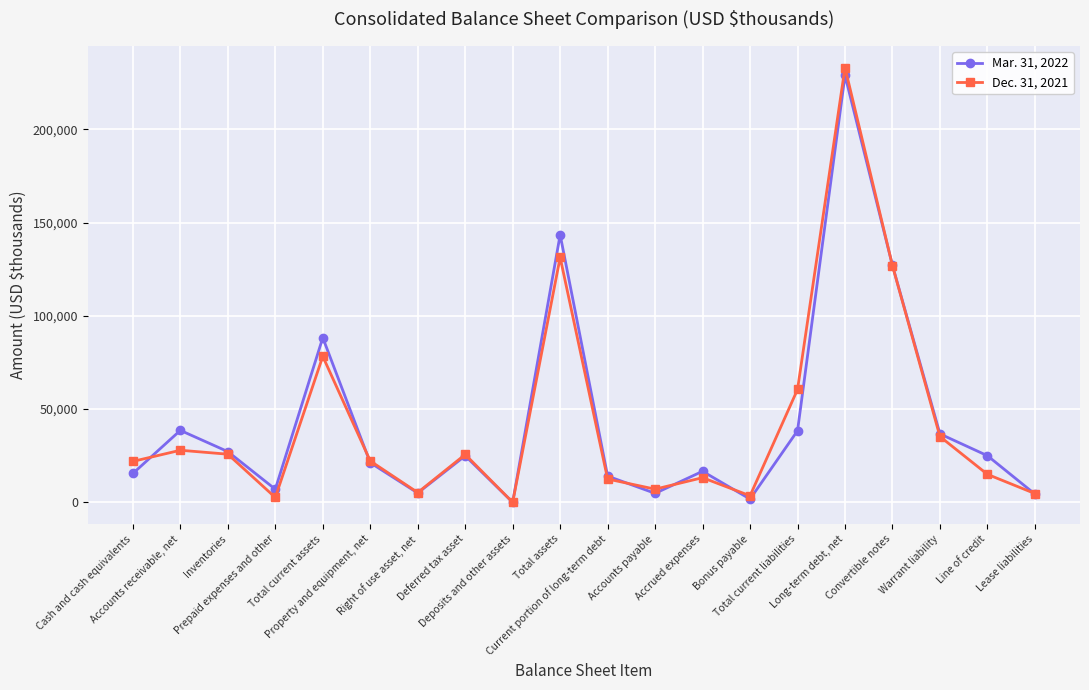

What is the maximum value shown in the chart?

233132